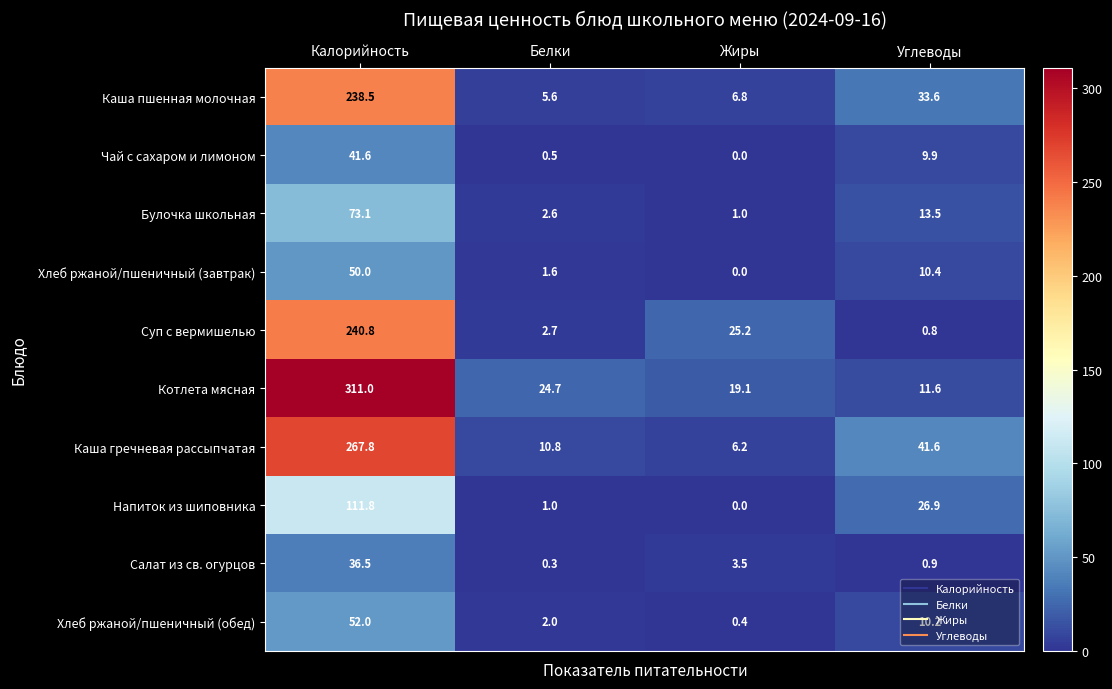

What is the total value across all series at Калорийность?

1423.1